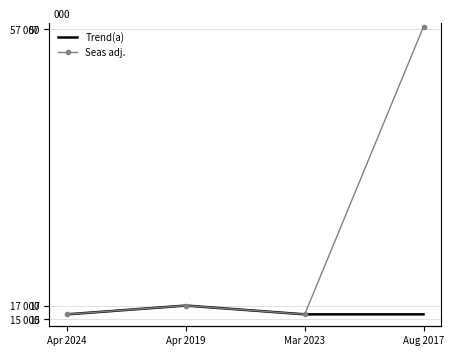

What position from the right is Aug 2017?

1